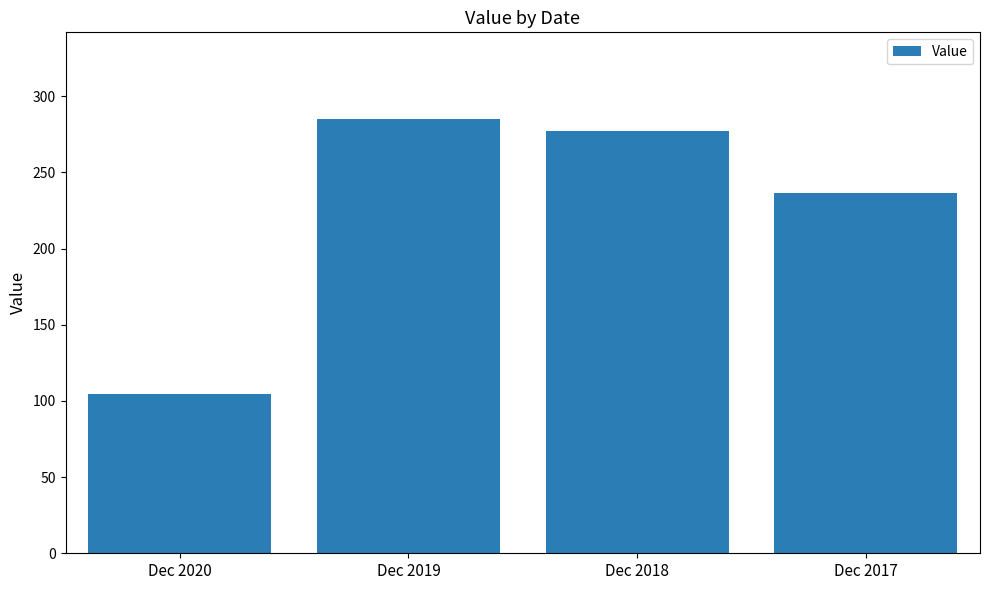

Reading left to right, transcribe all the data shown in this chart.

104.5	285.0	277.4	236.7